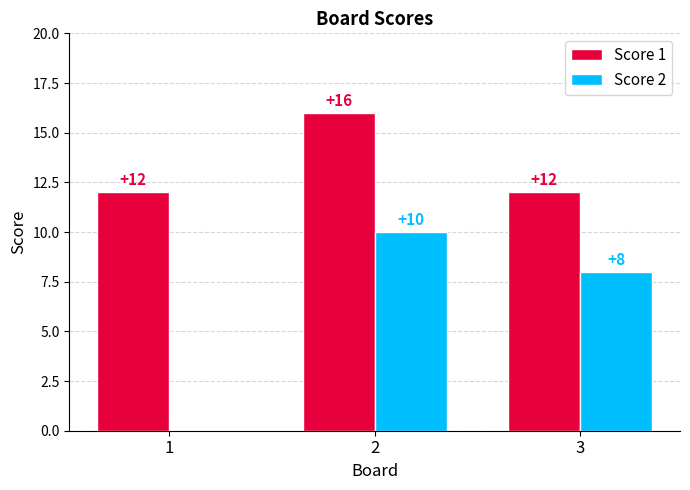

Between 1 and 3, which series saw the biggest shift?

Score 2